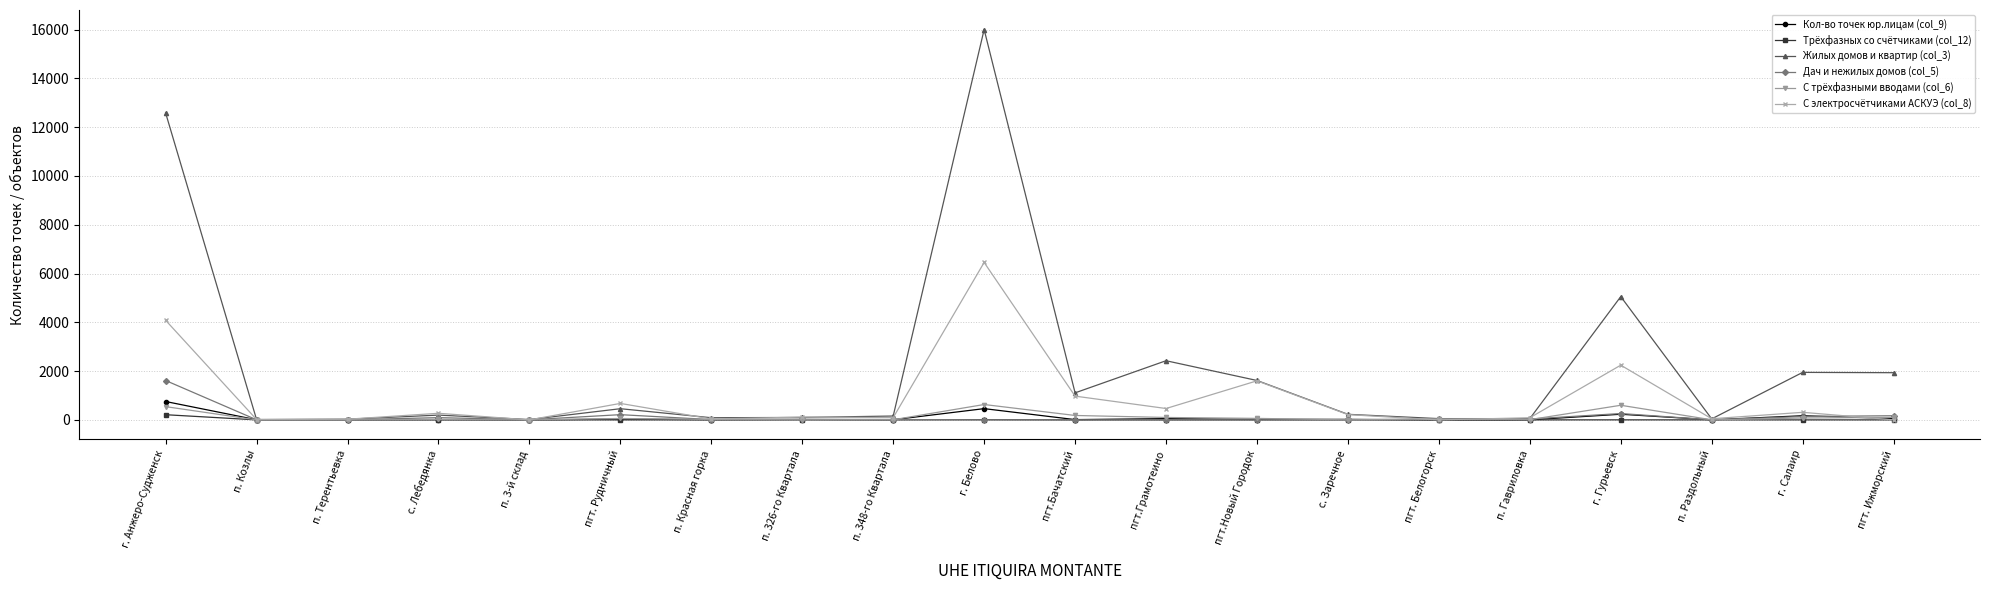

At how many categories does at least one series exceed 2856?

3